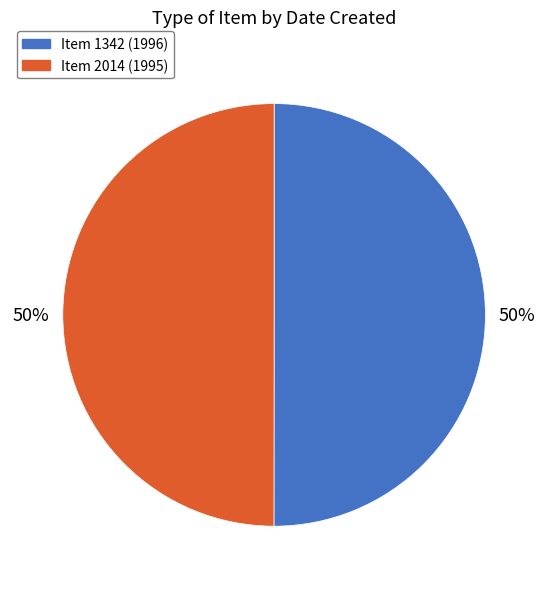

The Item 1342 (1996) slice represents 50% of the pie. True or false?

True